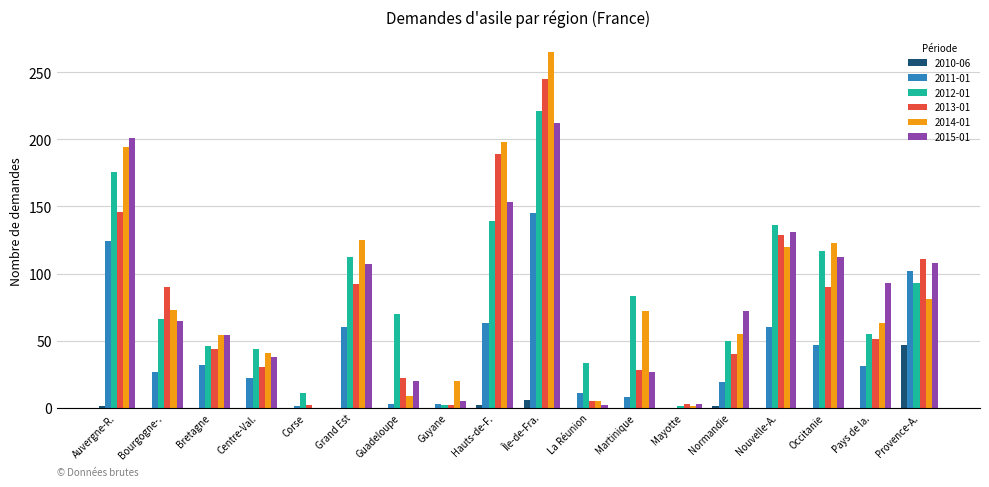

What are all the series names shown in the legend?

2010-06, 2011-01, 2012-01, 2013-01, 2014-01, 2015-01